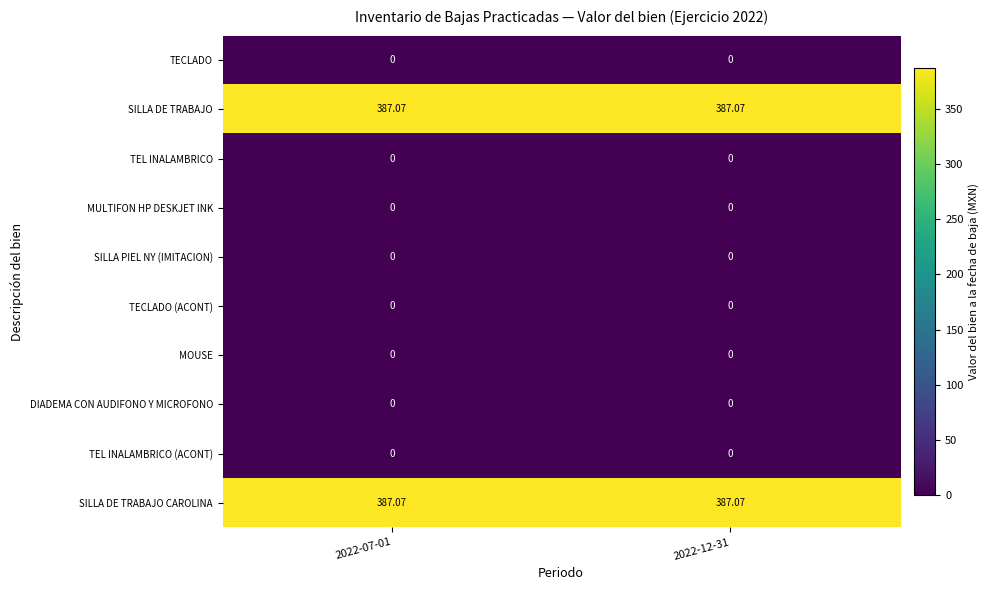

Which series has the largest total across all categories?

SILLA DE TRABAJO